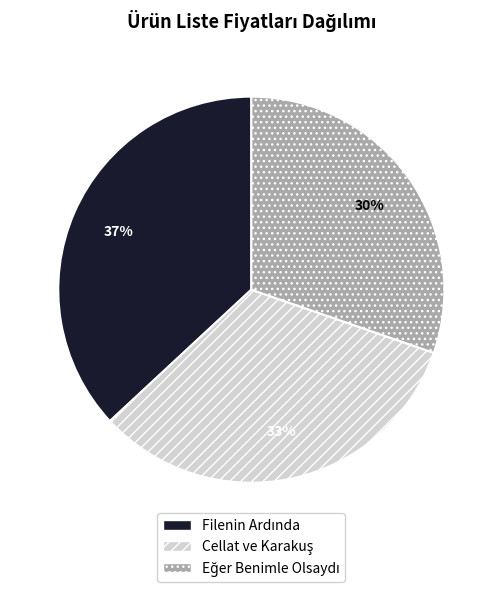

To the nearest percent, what is the difference between the largest and smallest slice percentages?

7%